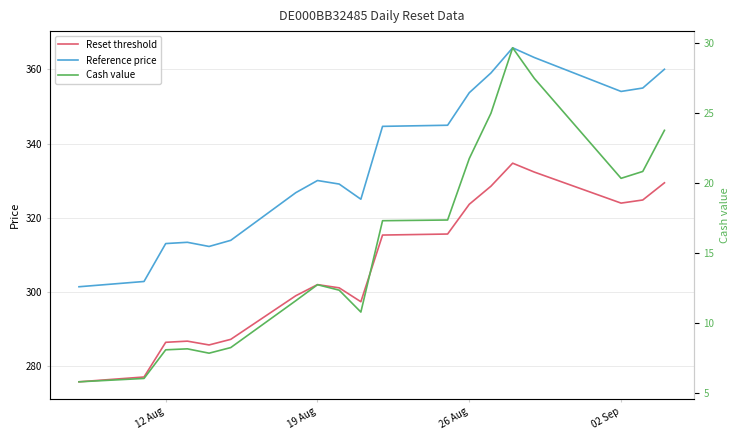

How many interior local peaks does the Reset threshold series have?

3